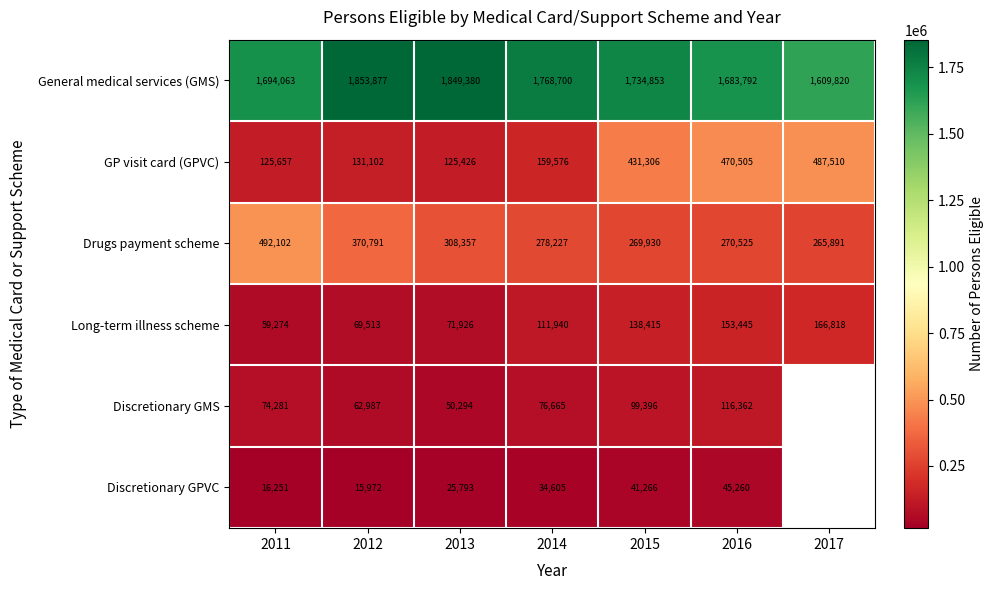

At 2012, list the series in order from smallest to largest.

Discretionary GPVC, Discretionary GMS, Long-term illness scheme, GP visit card (GPVC), Drugs payment scheme, General medical services (GMS)